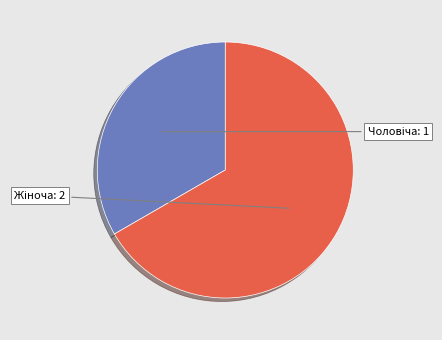

Does any single category account for the majority?

Yes